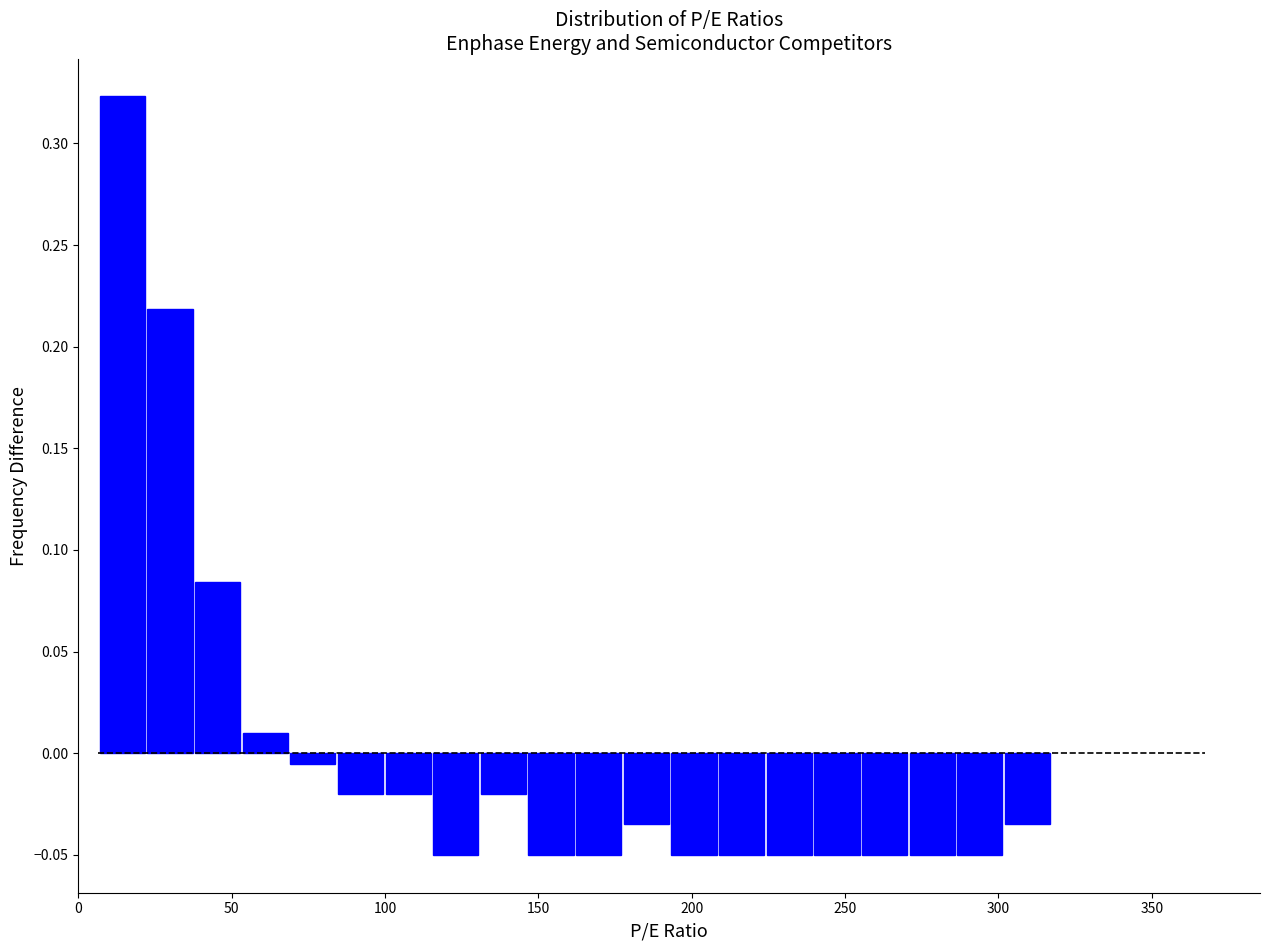

Read against the x-axis, roughly where is the centre of the tallest bar?

15